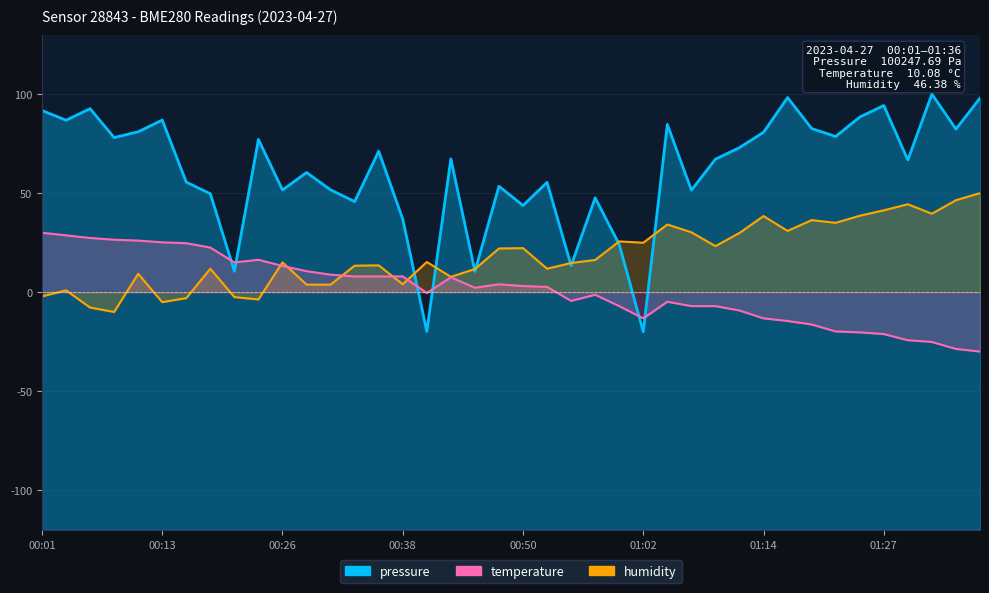

What are all the series names shown in the legend?

pressure, temperature, humidity